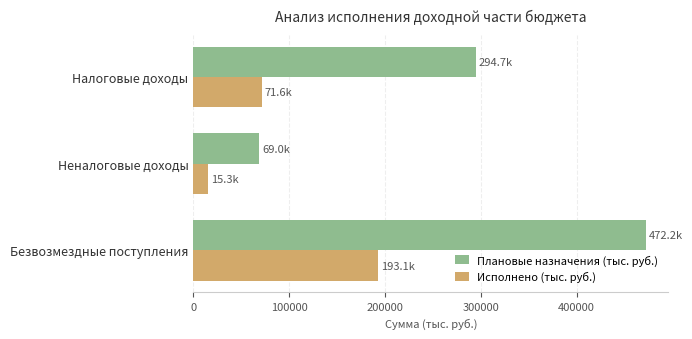

At how many categories does at least one series exceed 226220?

2